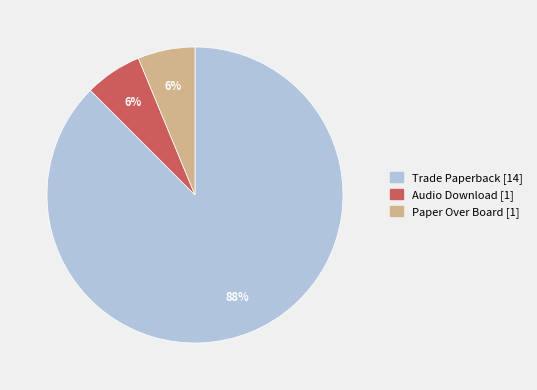

What is the largest slice in the pie chart?

Trade Paperback